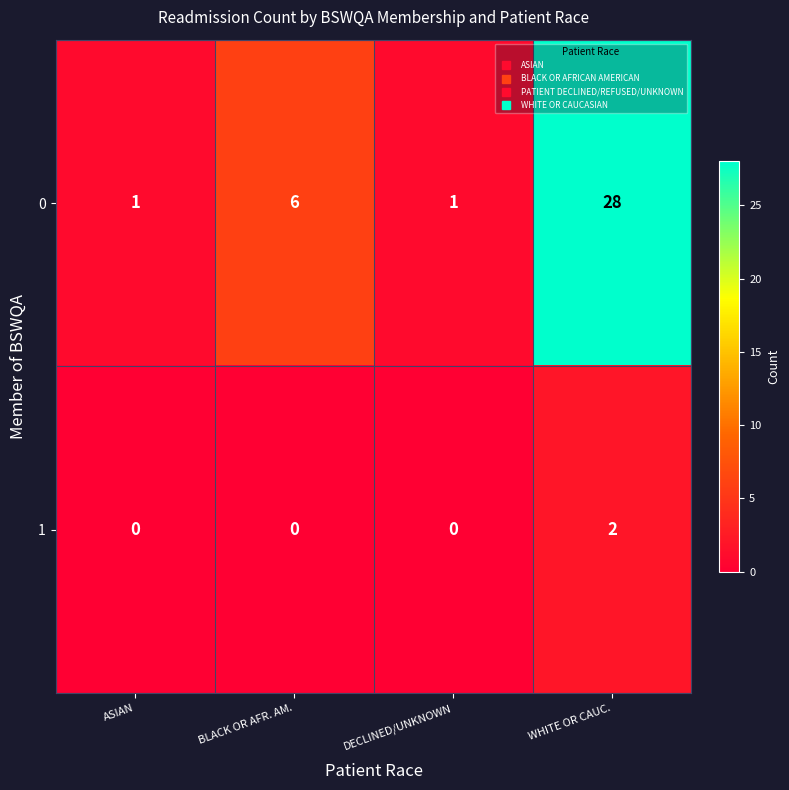

How many positive values does the 1 series have?

1